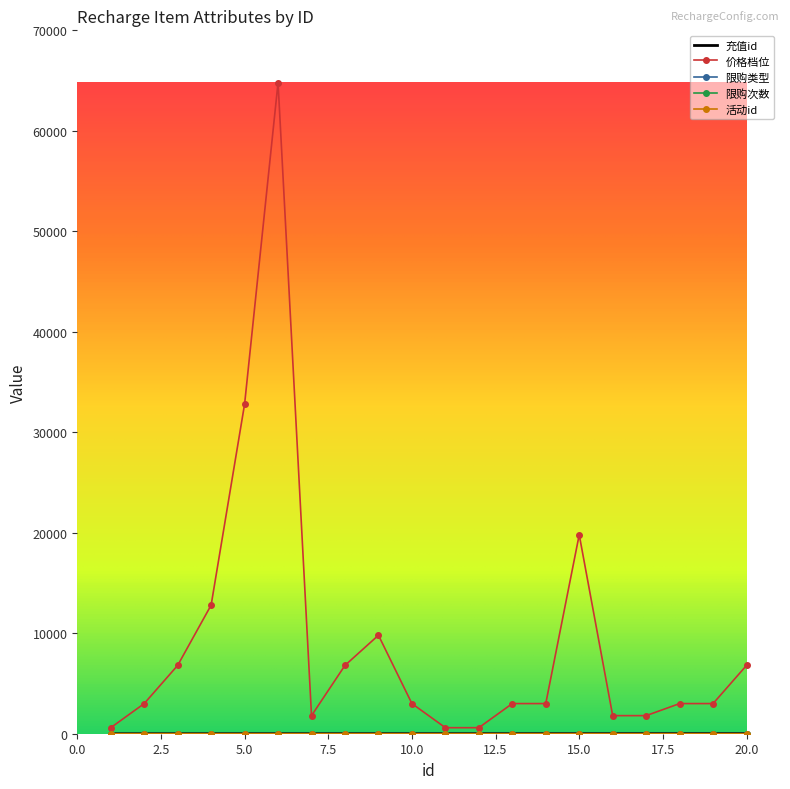

Which series has the largest total across all categories?

价格档位